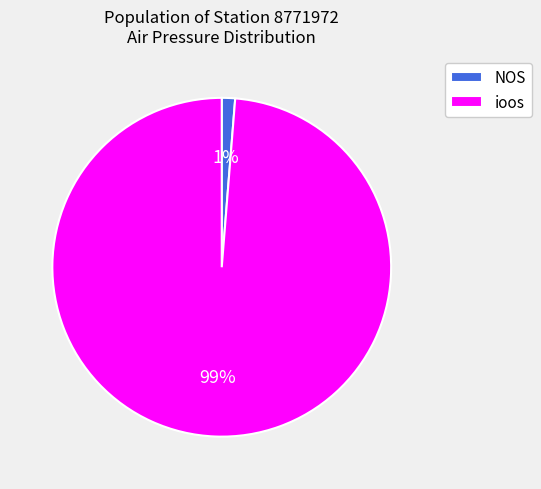

What percentage is the NOS slice, to the nearest percent?

1%